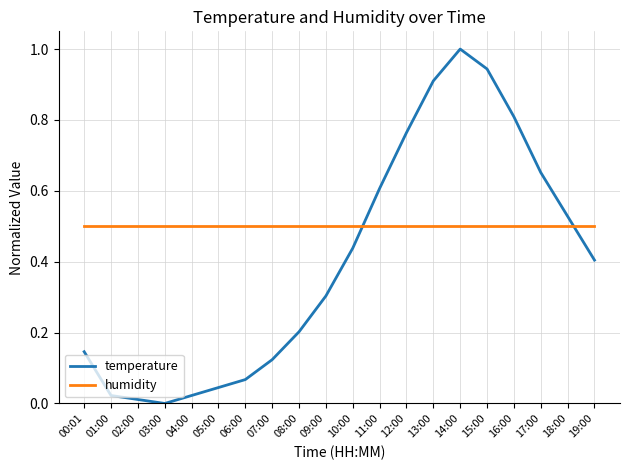

The value of humidity at 12:00 is 0.5. True or false?

True